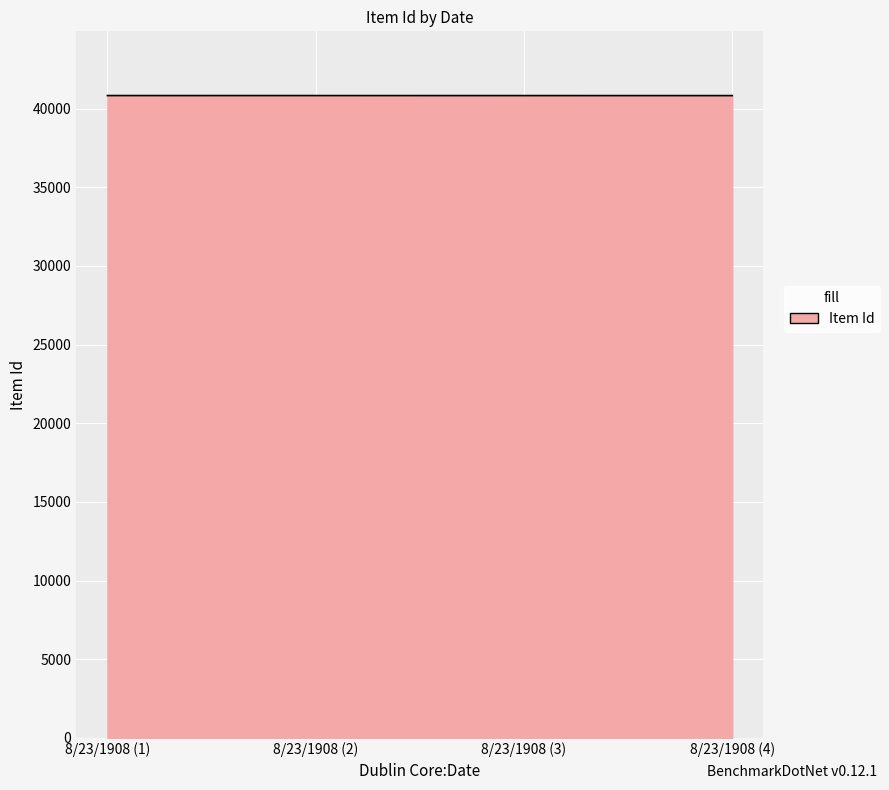

What is the maximum value shown in the chart?

40832.0